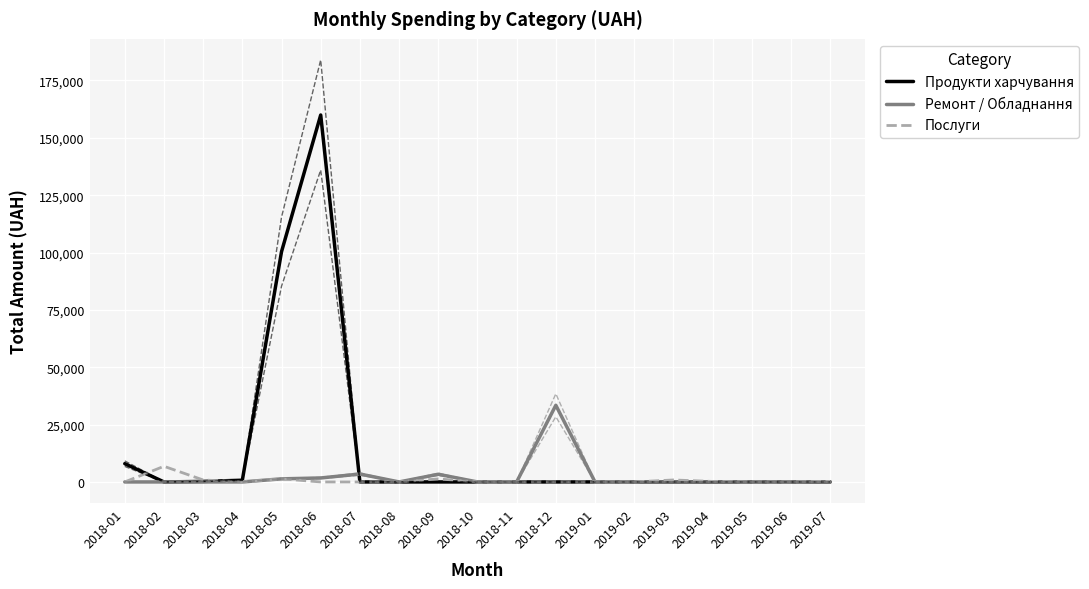

How many distinct data groups are displayed?

3